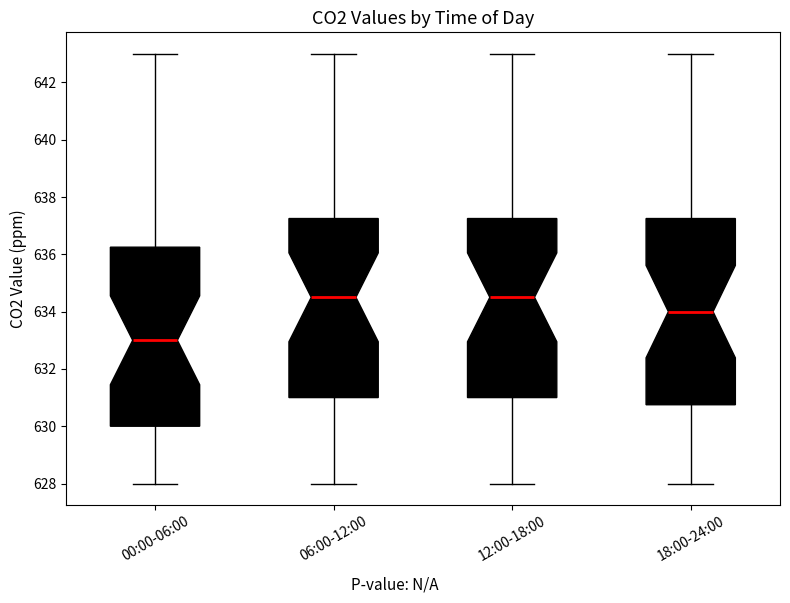

Where does the median line of the box for 12:00-18:00 sit on the y-axis? The values are not printed on the chart, so give them approximately, as read against the axis.

634.6